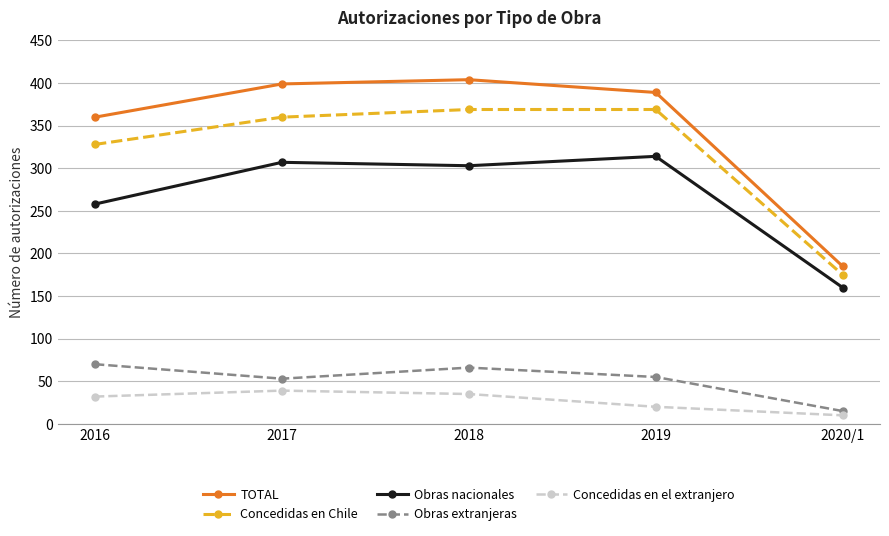

Which series has the widest spread of values?

TOTAL